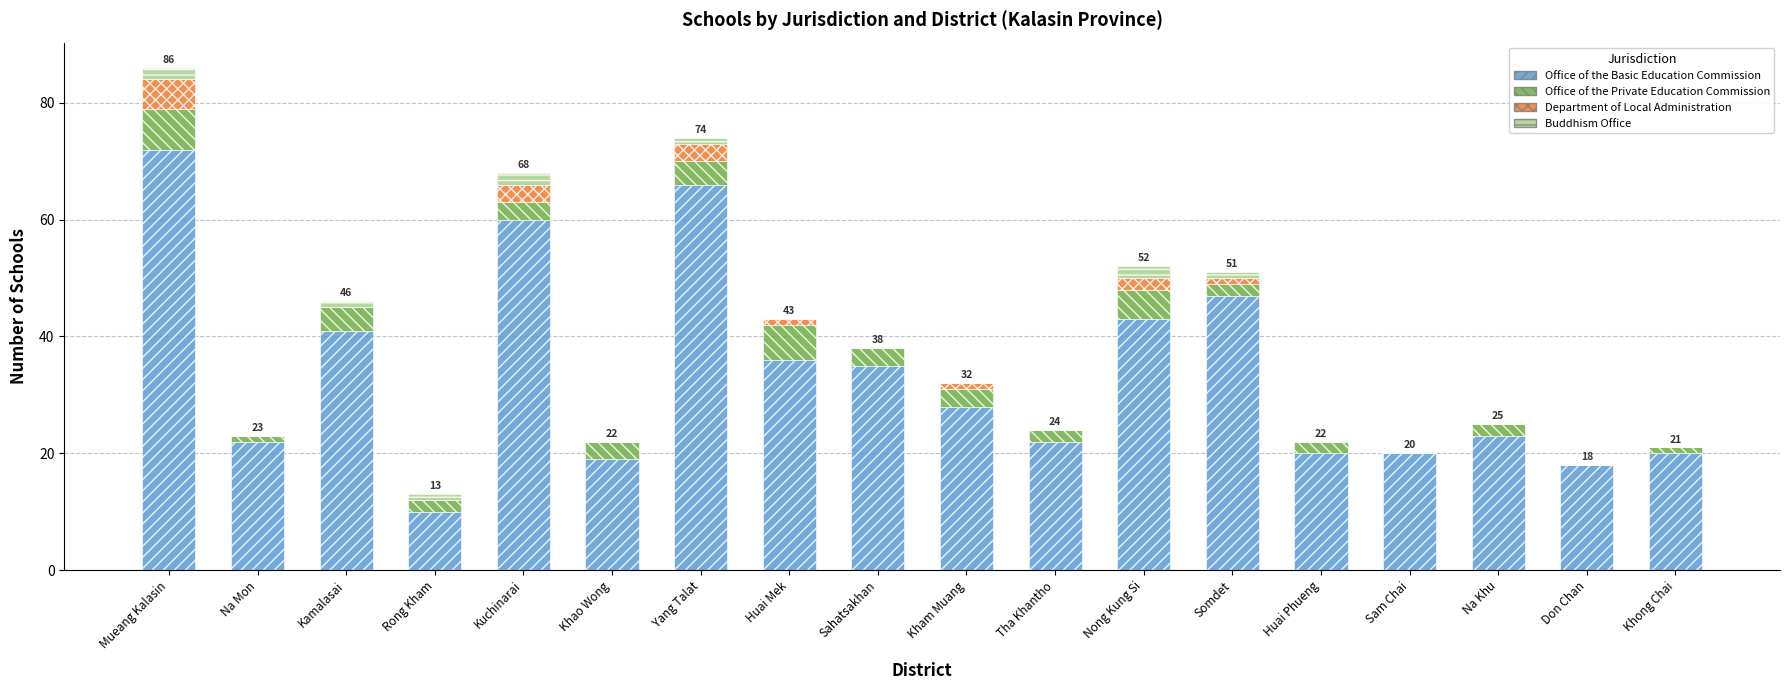

The Office of the Basic Education Commission series shows 76 at Nong Kung Si. True or false?

False